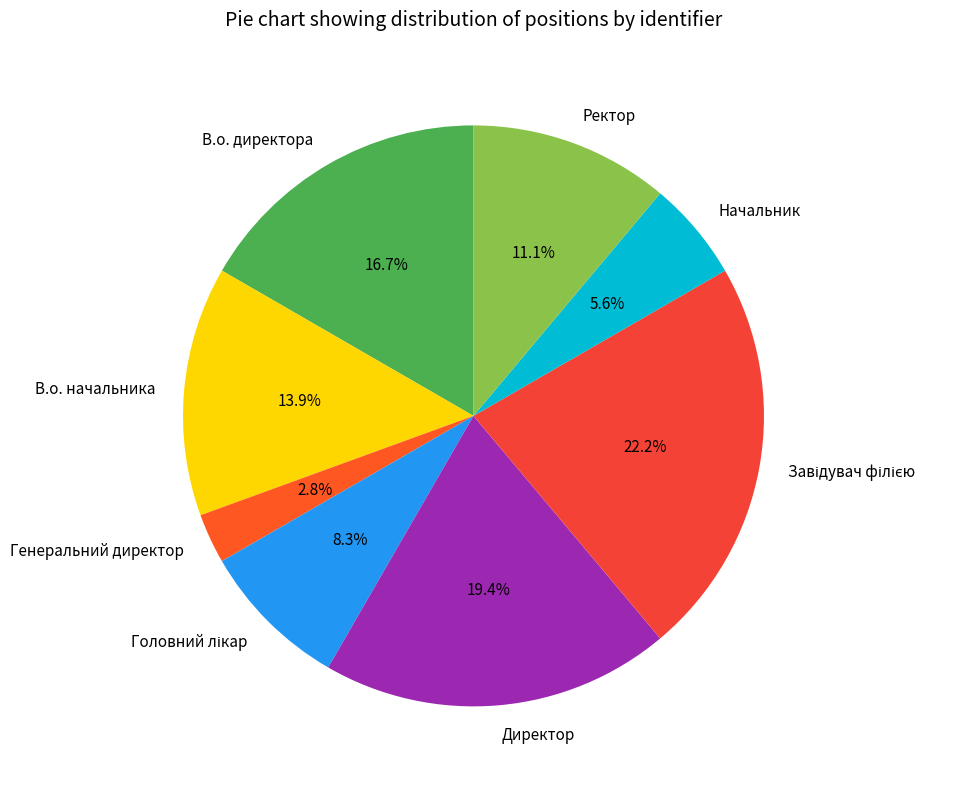

What portion of the pie excludes Директор?

80.6%